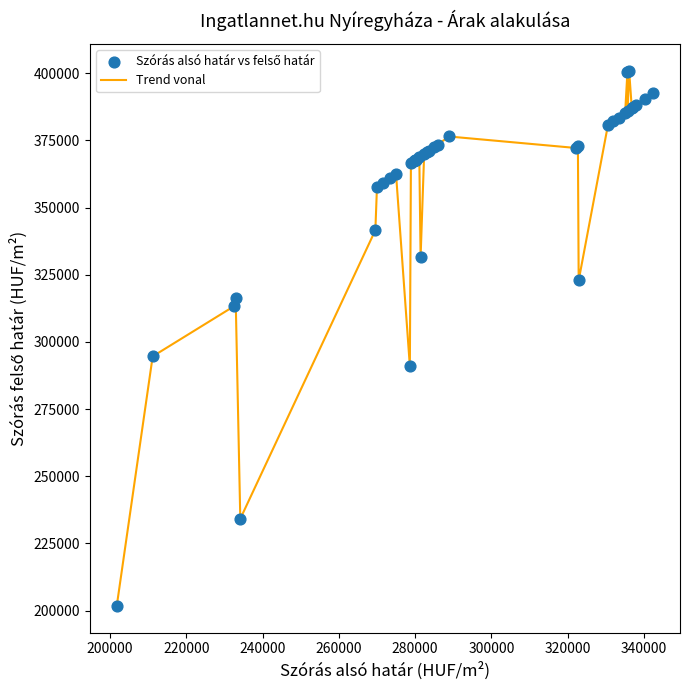

What is the difference between the maximum and minimum values?

199146